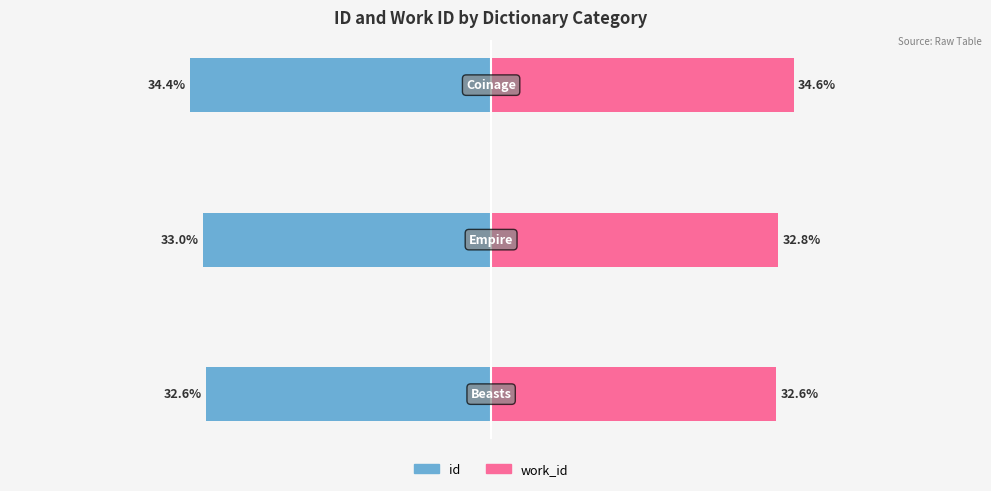

List the series in order of their overall mean, highest first.

work_id, id